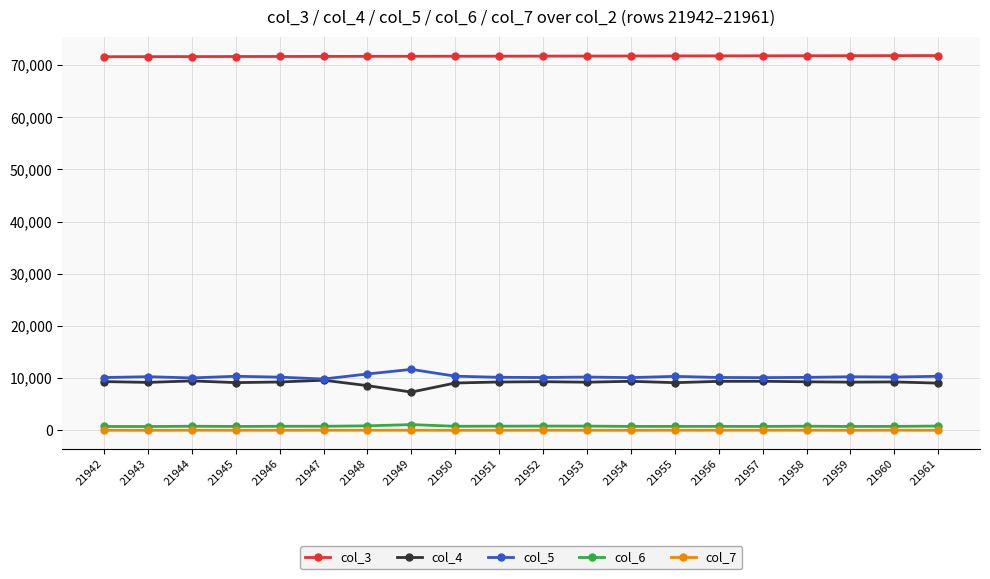

What is the minimum value shown in the chart?

20